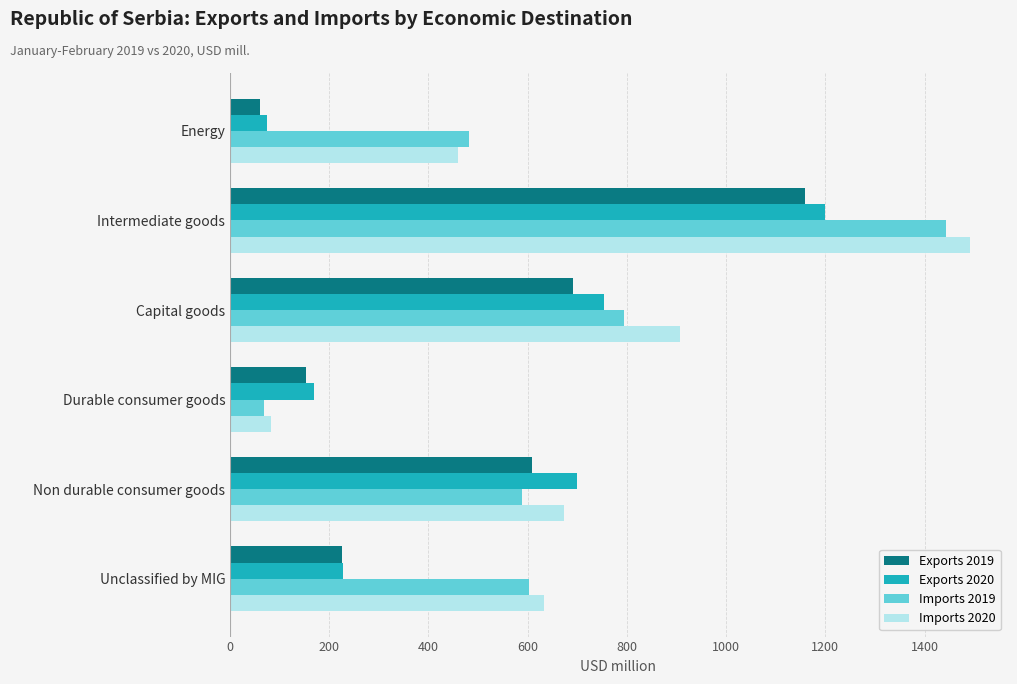

Is the value of Imports 2020 at Non durable consumer goods greater than the value of Exports 2019 at Intermediate goods?

No